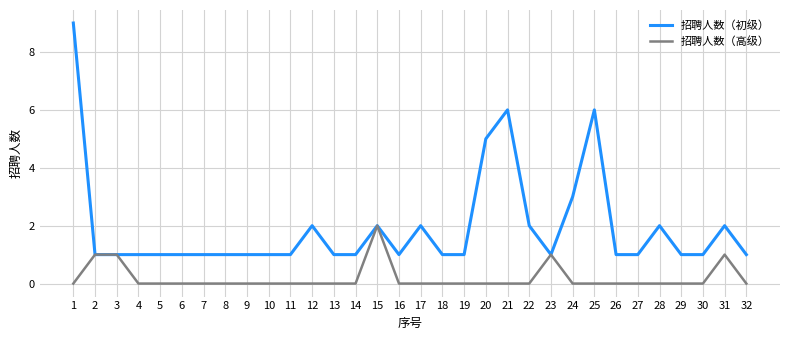

Is the value of 招聘人数（高级） at 12 greater than the value of 招聘人数（初级） at 13?

No